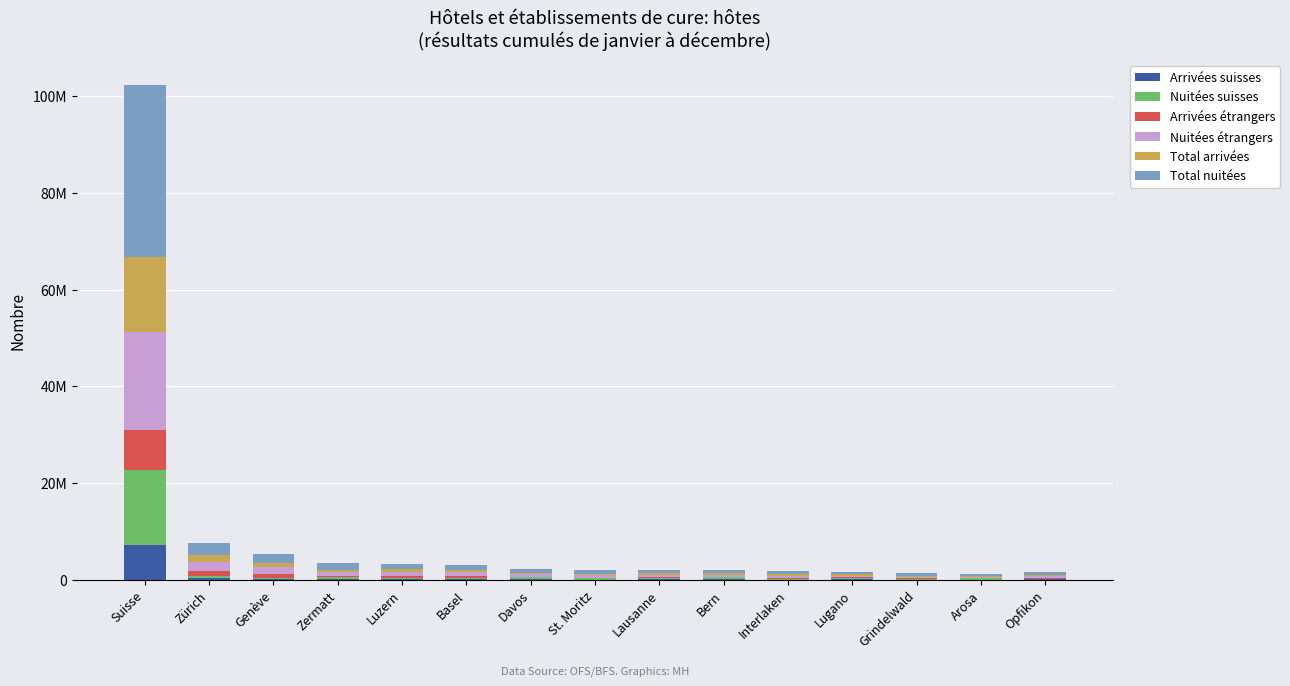

What are all the series names shown in the legend?

Arrivées suisses, Nuitées suisses, Arrivées étrangers, Nuitées étrangers, Total arrivées, Total nuitées